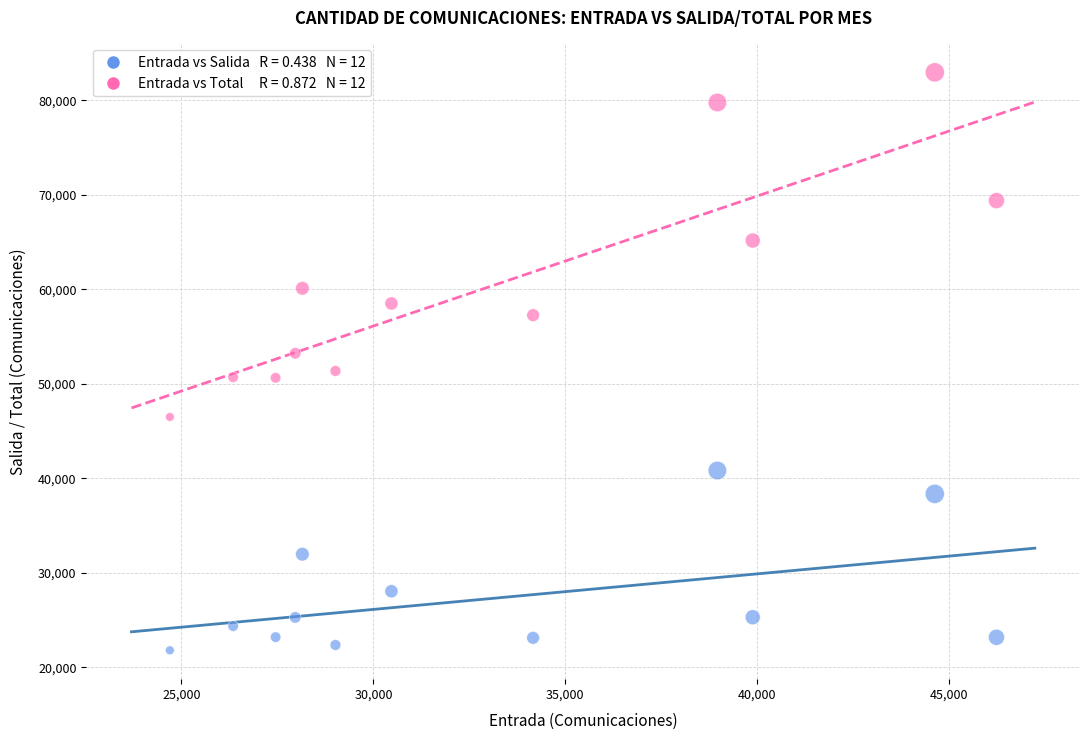

Across all data points, what is the range of X values (max minus min)?

21532